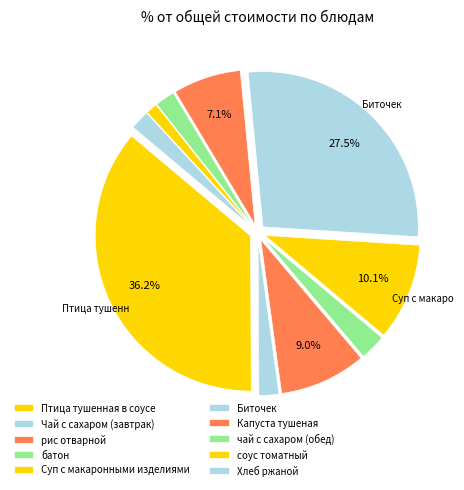

Do Капуста тушеная and Чай с сахаром (завтрак) together represent more than half of the pie?

No